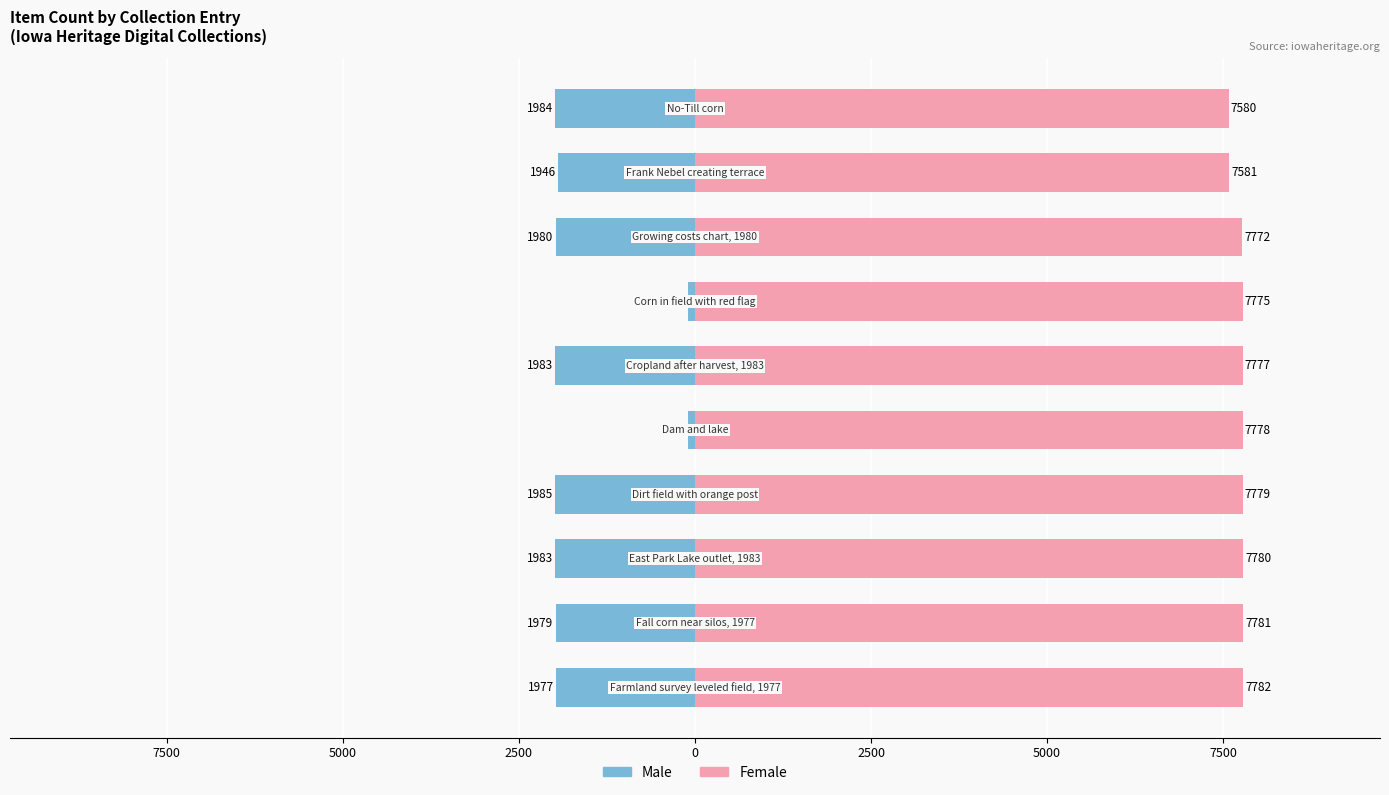

What is the minimum value for Year (Male proxy)?

-1985